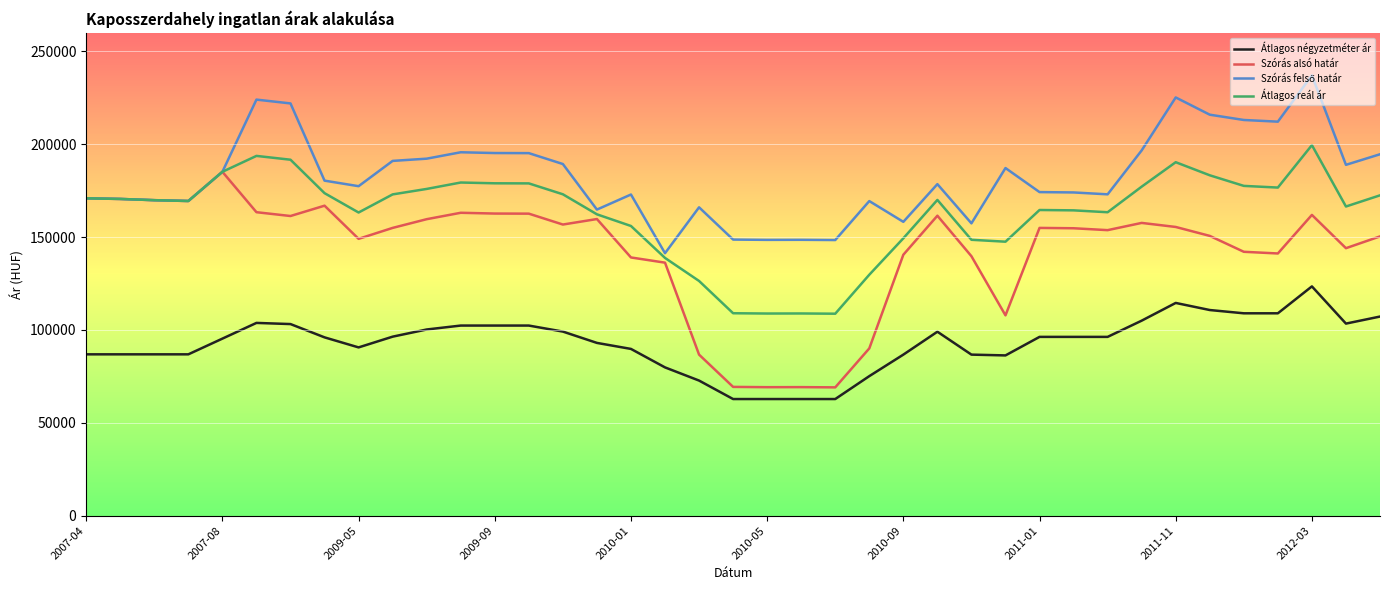

Does the chart display data point markers on the line(s)?

No